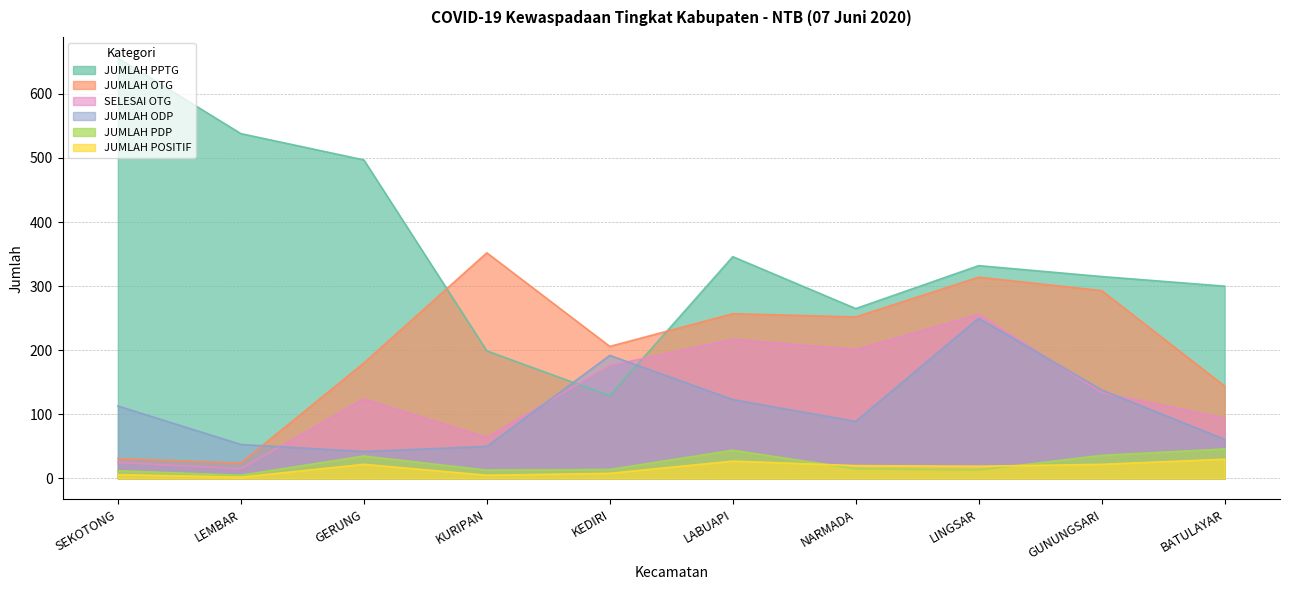

Which series has the largest total across all categories?

JUMLAH PPTG